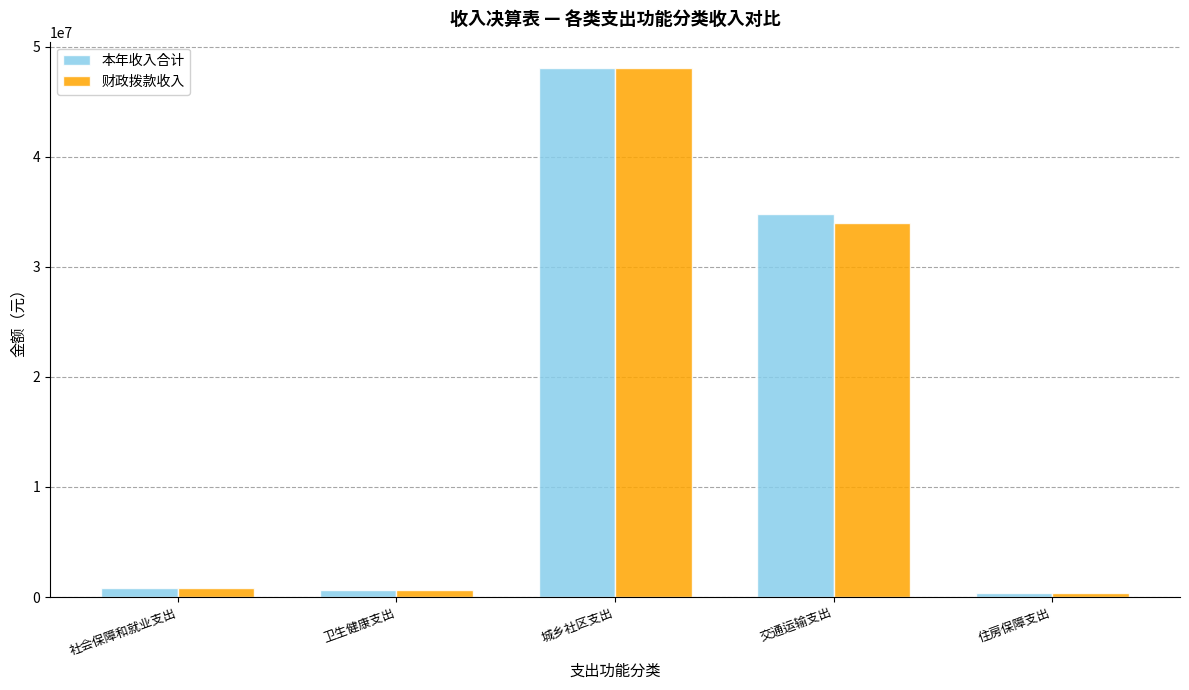

What is the average value of the 本年收入合计 series?

16951019.8